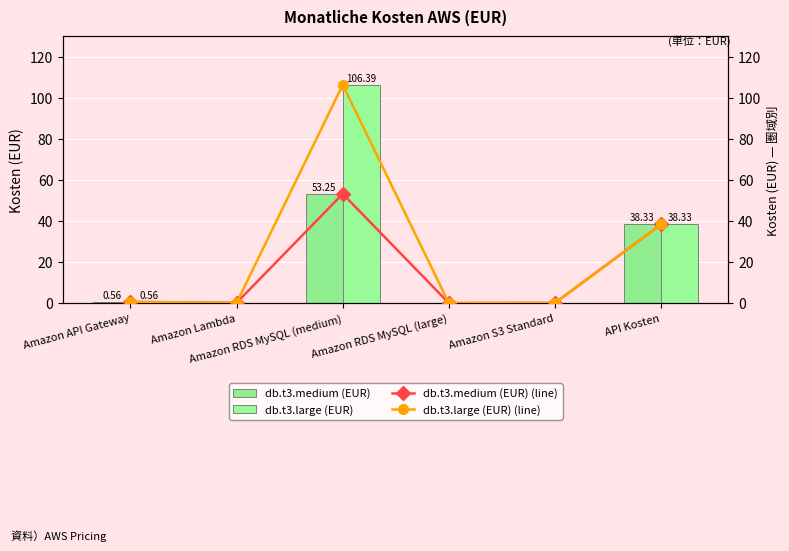

At which category is the sum across all series the highest?

Amazon RDS MySQL (medium)